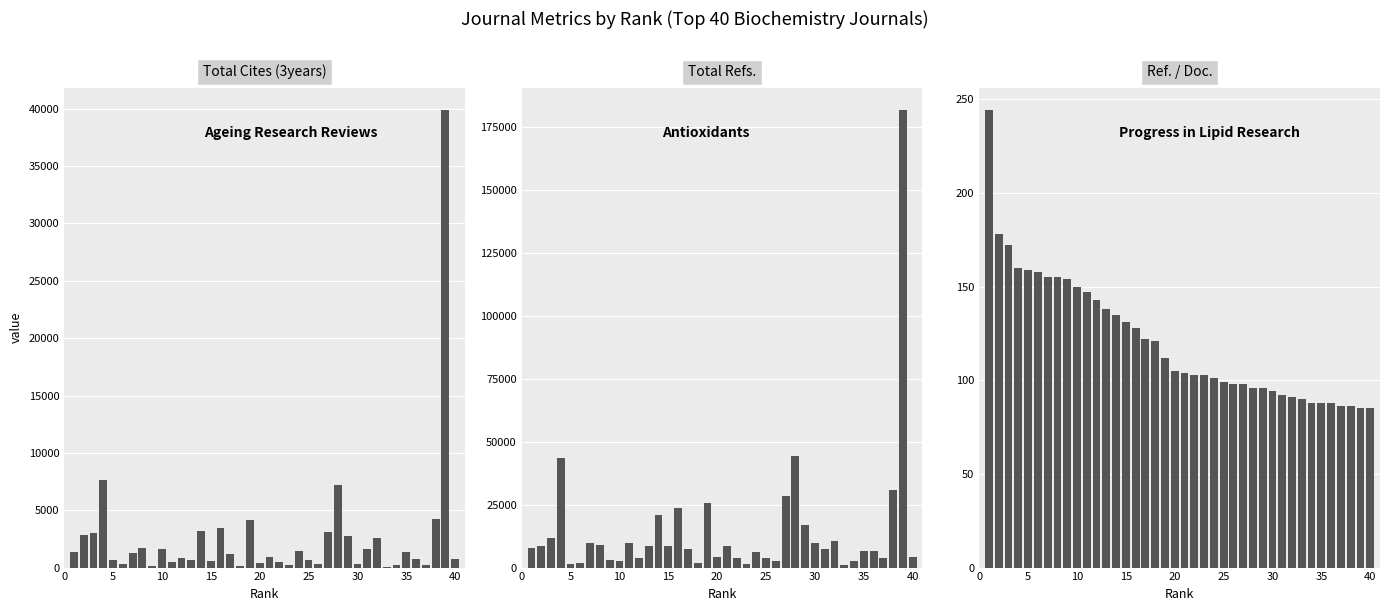

How many bars are there in total?

120